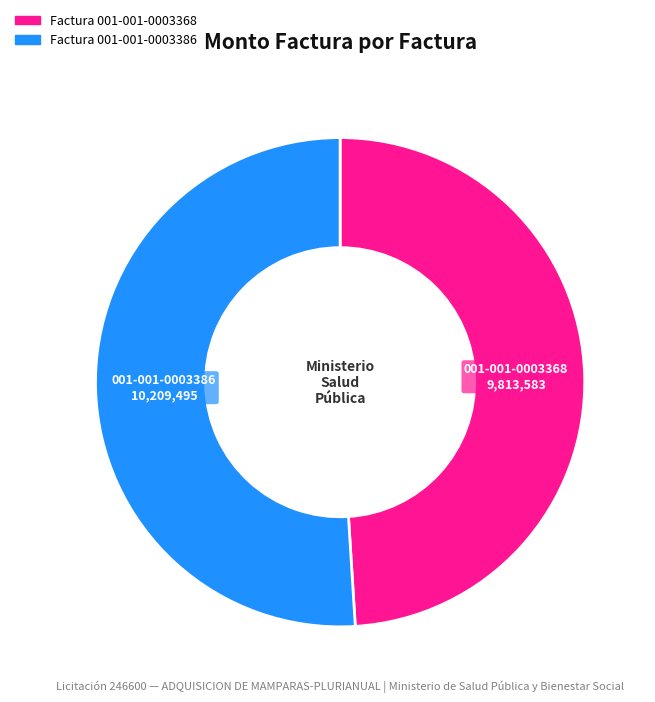

Is there any slice that represents more than half of the pie?

Yes